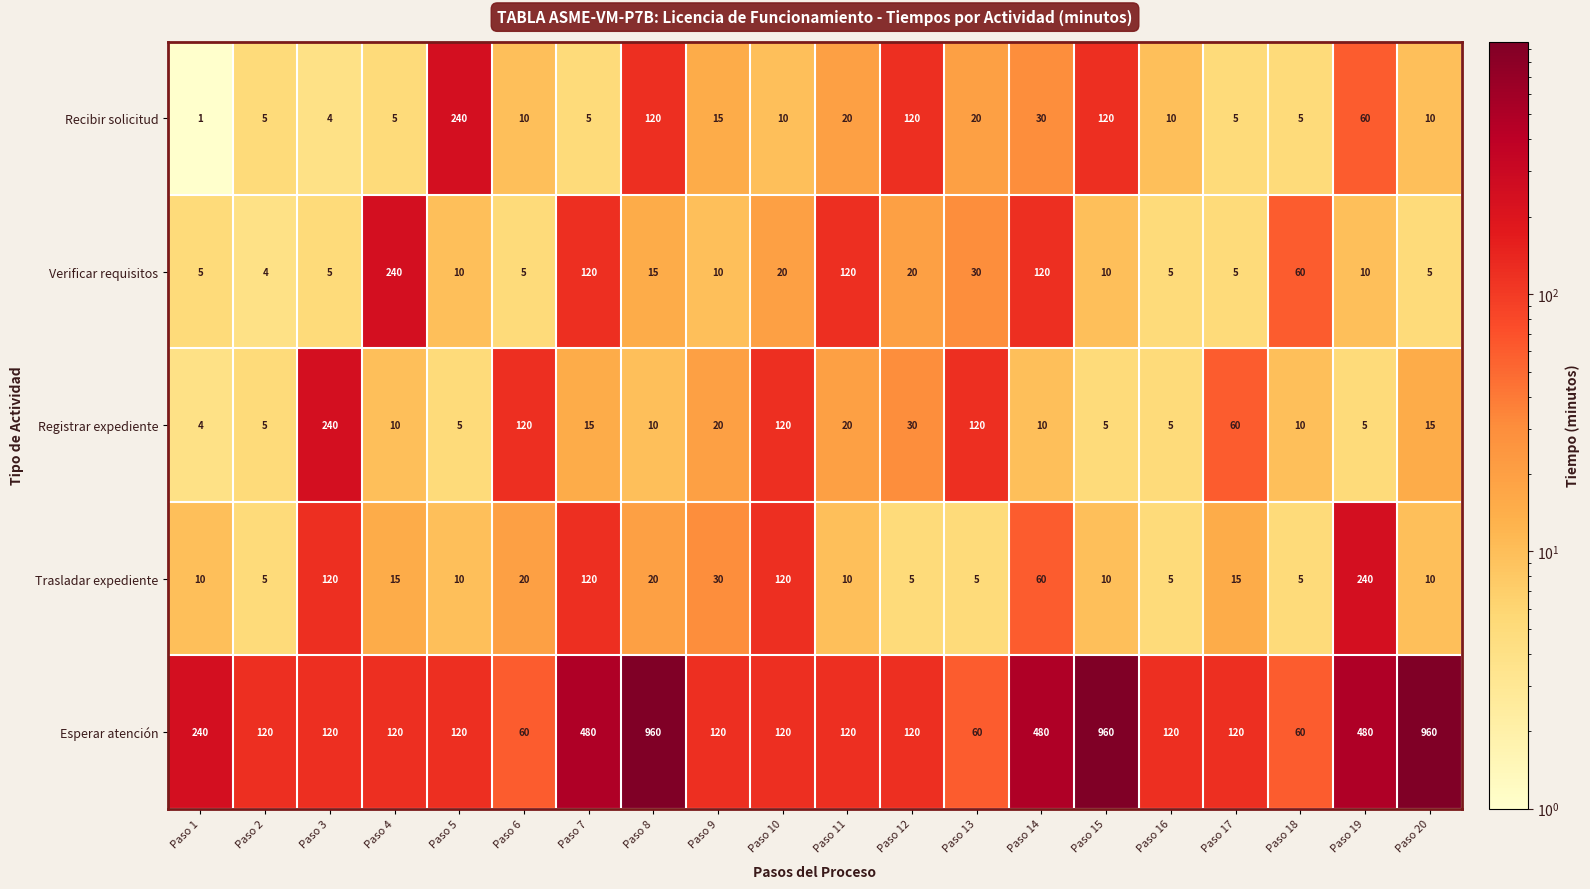

What value does the Verificar requisitos series have at Paso 20?

5